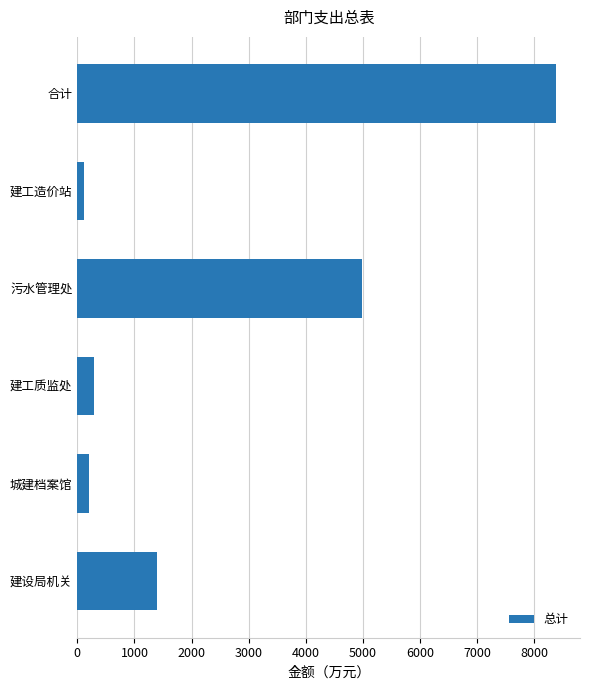

The value at 污水管理处 is 7945.8. True or false?

False